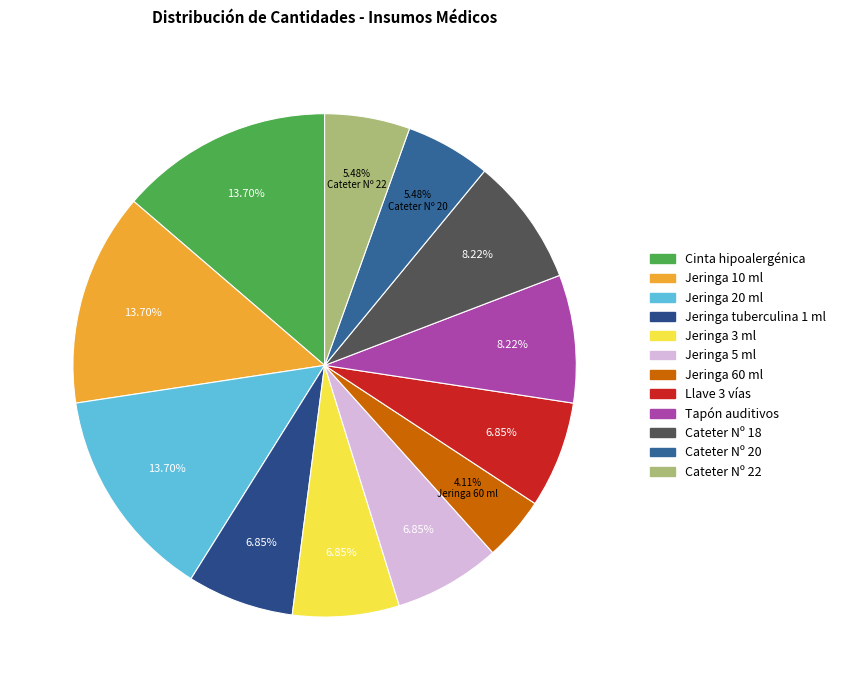

Does Jeringa 60 ml represent more than half of the total?

No